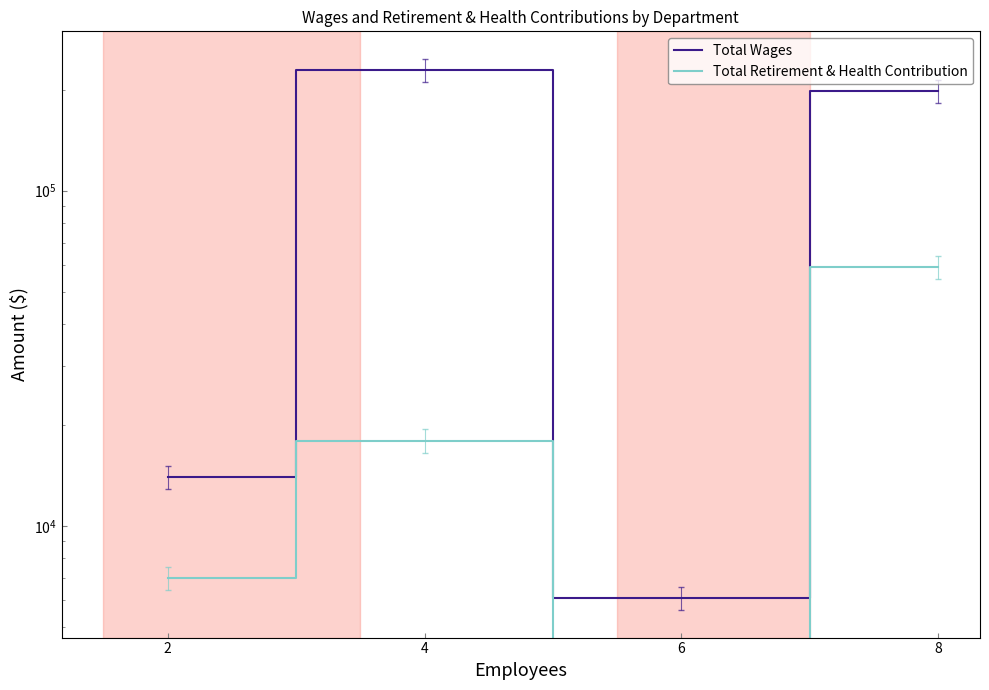

True or false: Total Retirement & Health Contribution has more than 0 points higher than both neighbors.

True